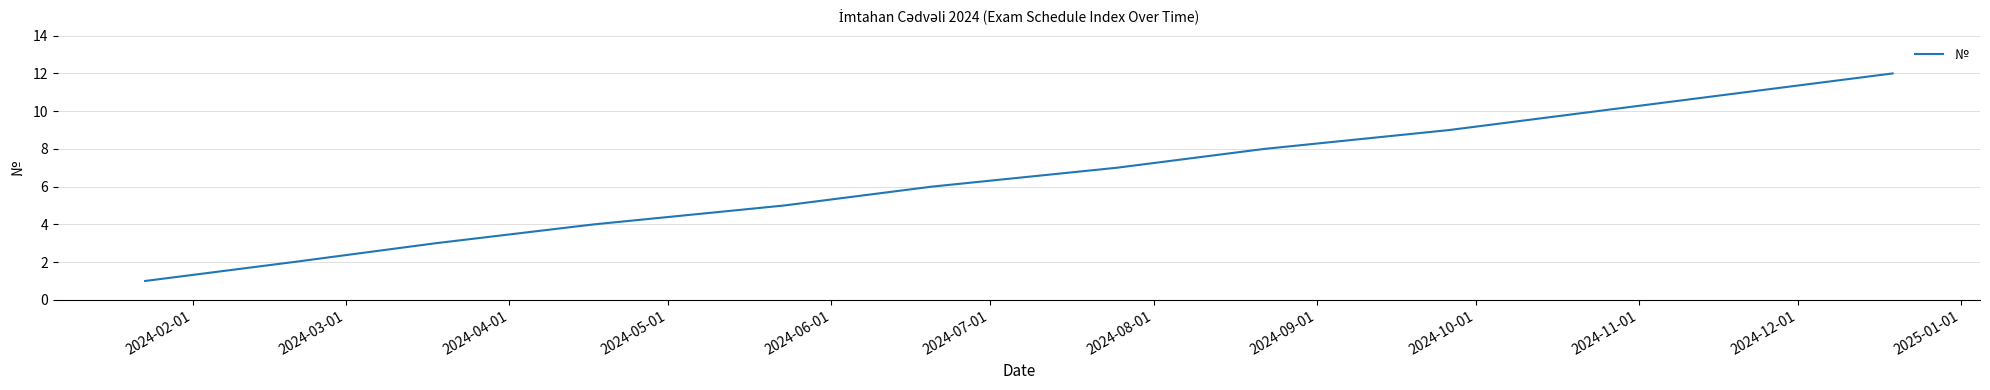

What is the difference between the maximum and minimum values?

11